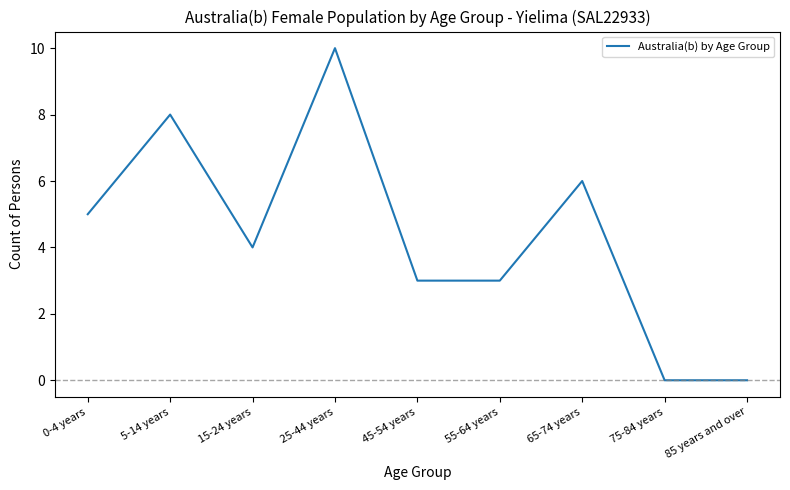

What is the sum of the values at 75-84 years and 65-74 years?

6